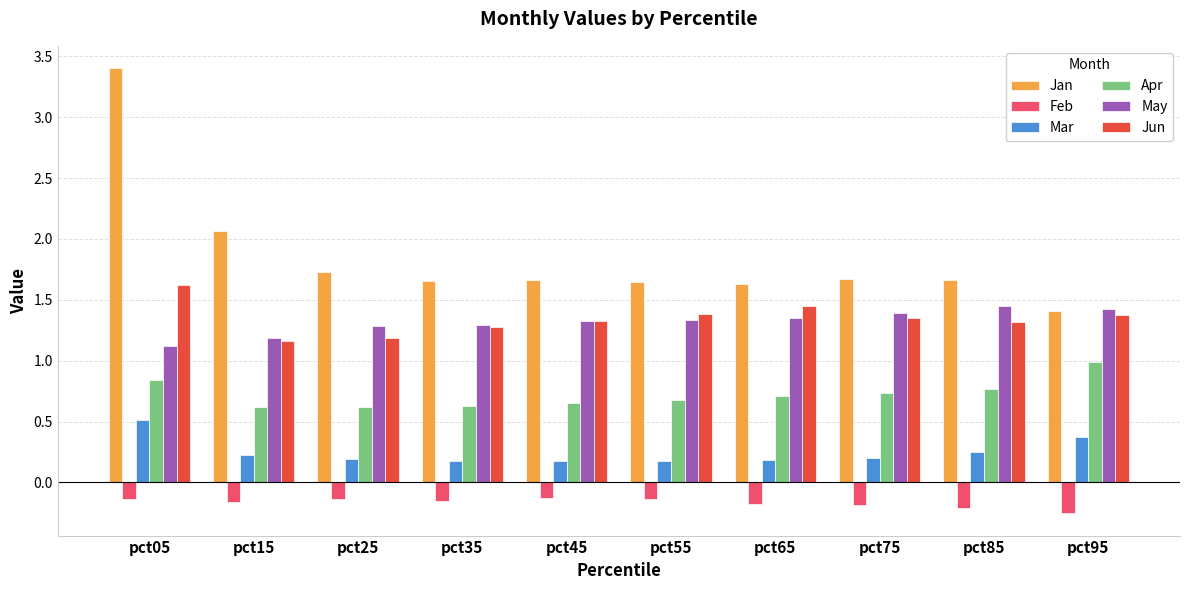

The Jan series shows 2.8 at pct15. True or false?

False